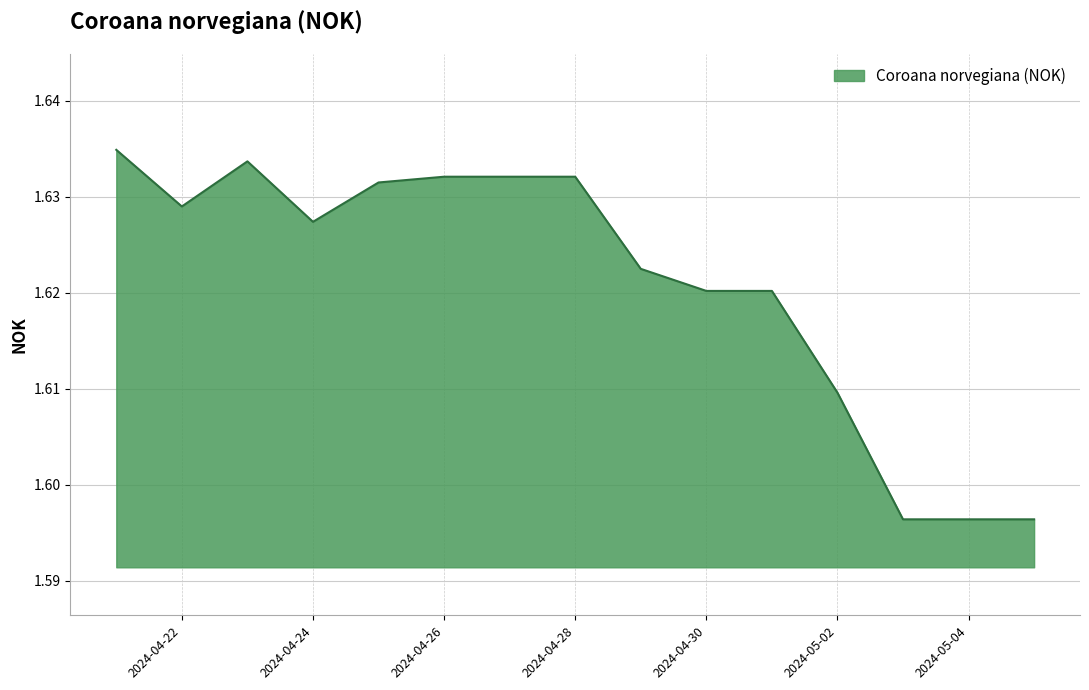

How many interior local peaks (higher than both neighbors) does the data have?

1